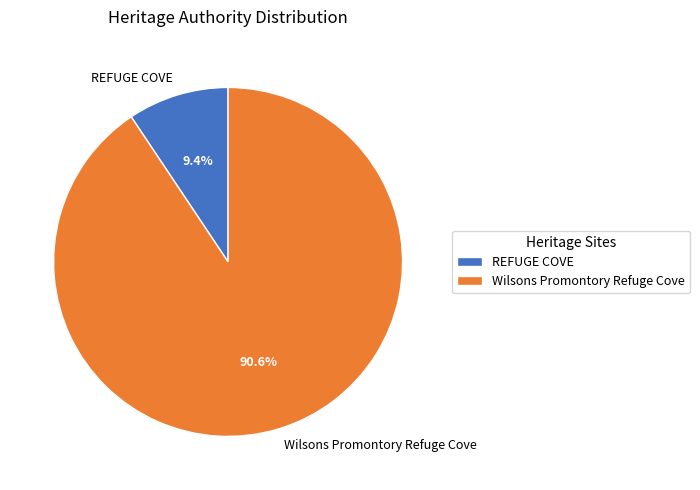

Between Wilsons Promontory Refuge Cove and REFUGE COVE, which is larger?

Wilsons Promontory Refuge Cove